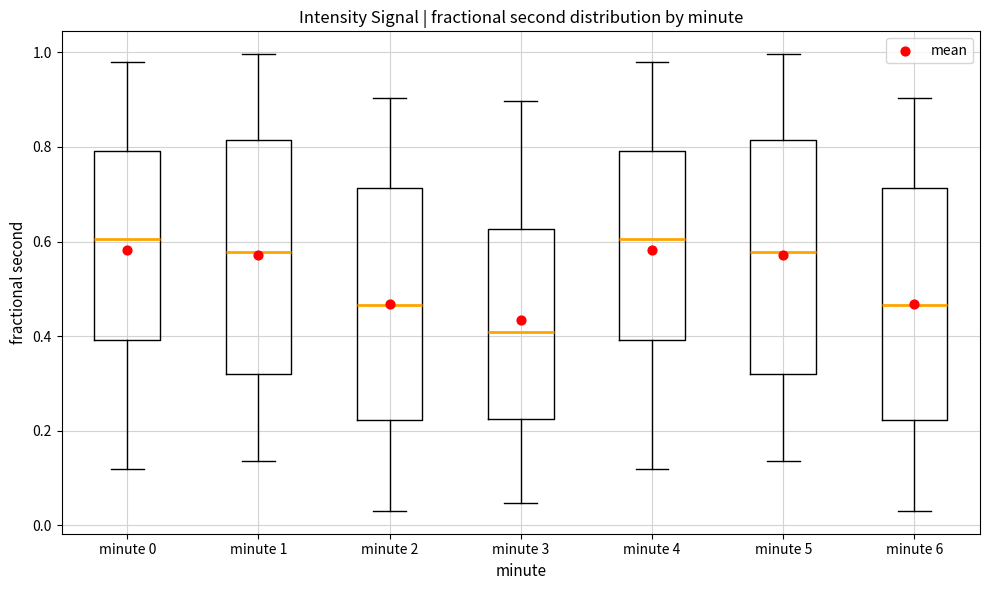

Where is the upper edge of the box for minute 6 on the y-axis? The values are not printed on the chart, so give them approximately, as read against the axis.

0.72